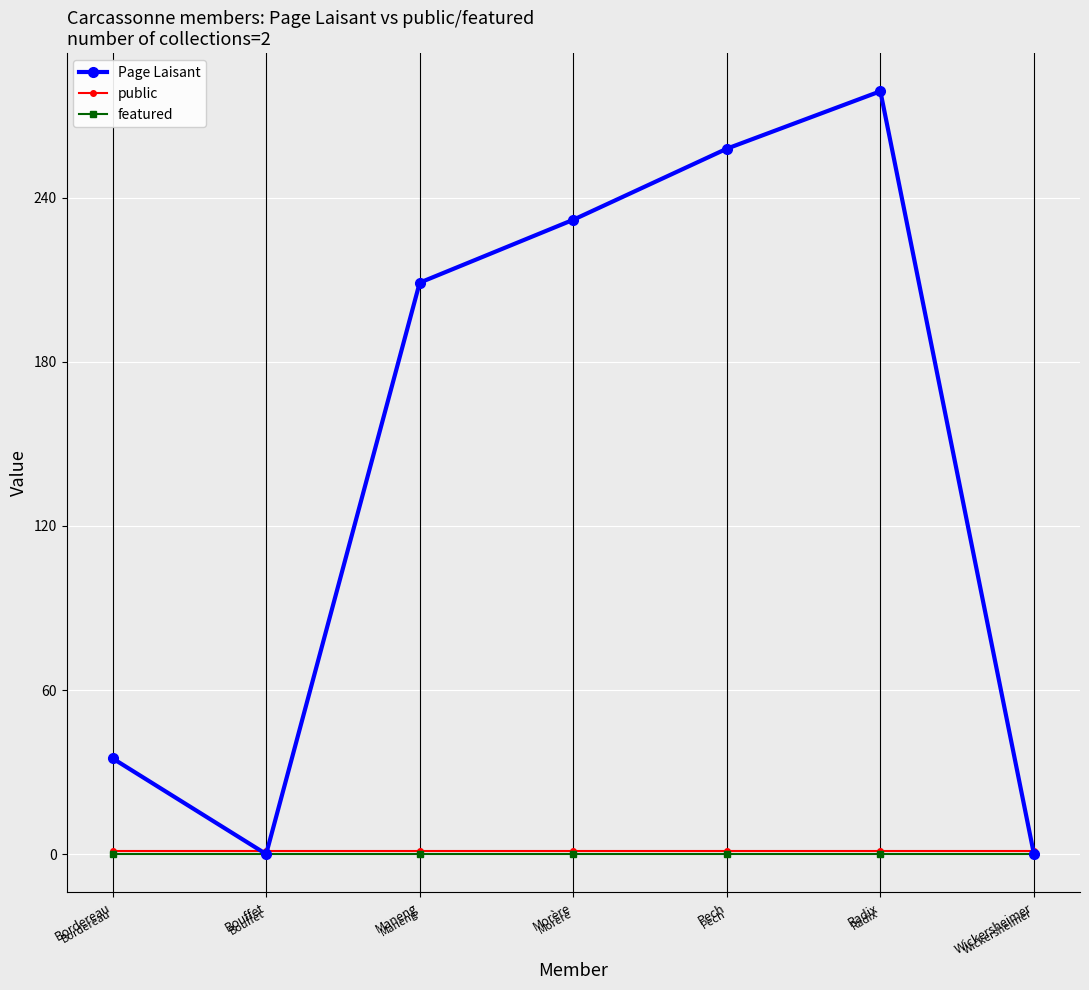

What is the difference between the Page Laisant values at Bouffet and Morère?

232